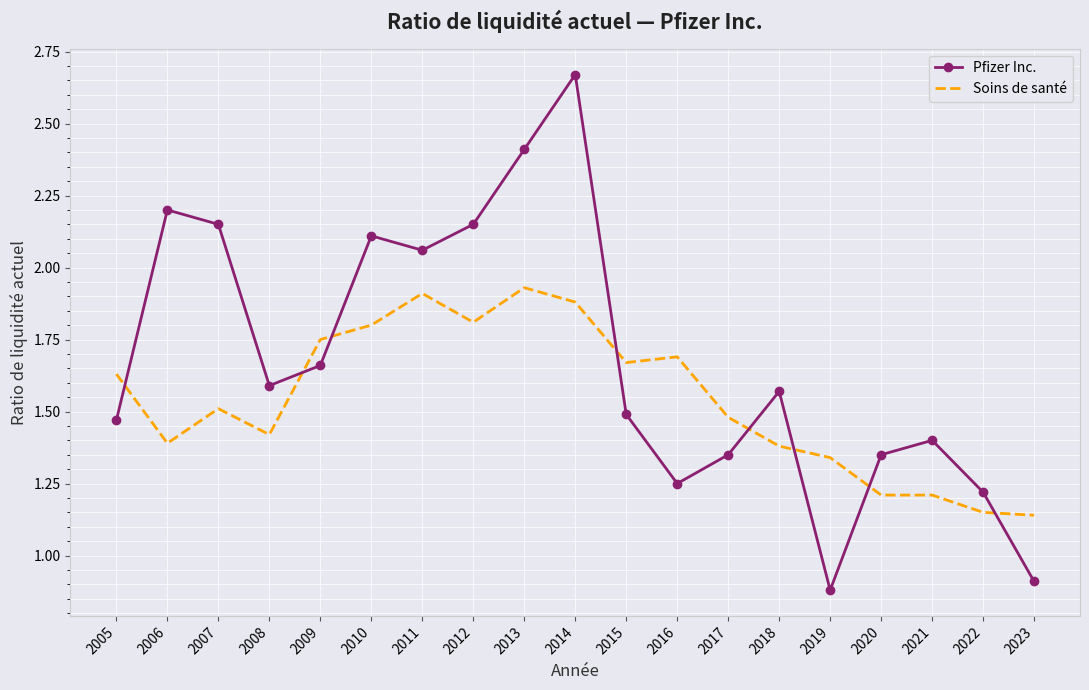

Is the value of Soins de santé at 2021 greater than the value of Pfizer Inc. at 2023?

Yes